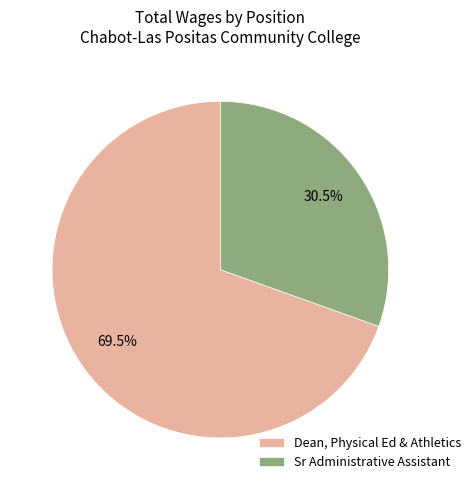

Rank the categories by value from highest to lowest.

Dean, Physical Ed & Athletics, Sr Administrative Assistant